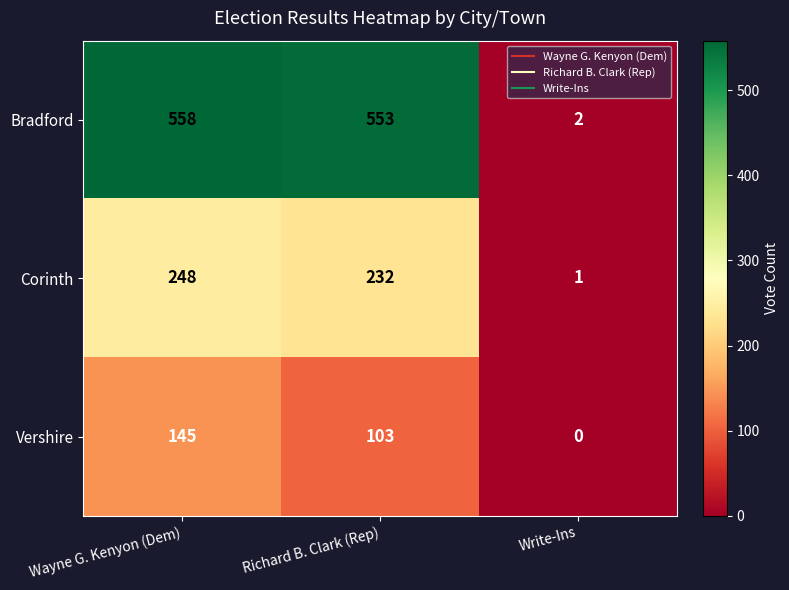

Reading left to right, list all the values displayed in this chart.

Bradford: Wayne G. Kenyon (Dem)=558	Richard B. Clark (Rep)=553	Write-Ins=2
Corinth: Wayne G. Kenyon (Dem)=248	Richard B. Clark (Rep)=232	Write-Ins=1
Vershire: Wayne G. Kenyon (Dem)=145	Richard B. Clark (Rep)=103	Write-Ins=0